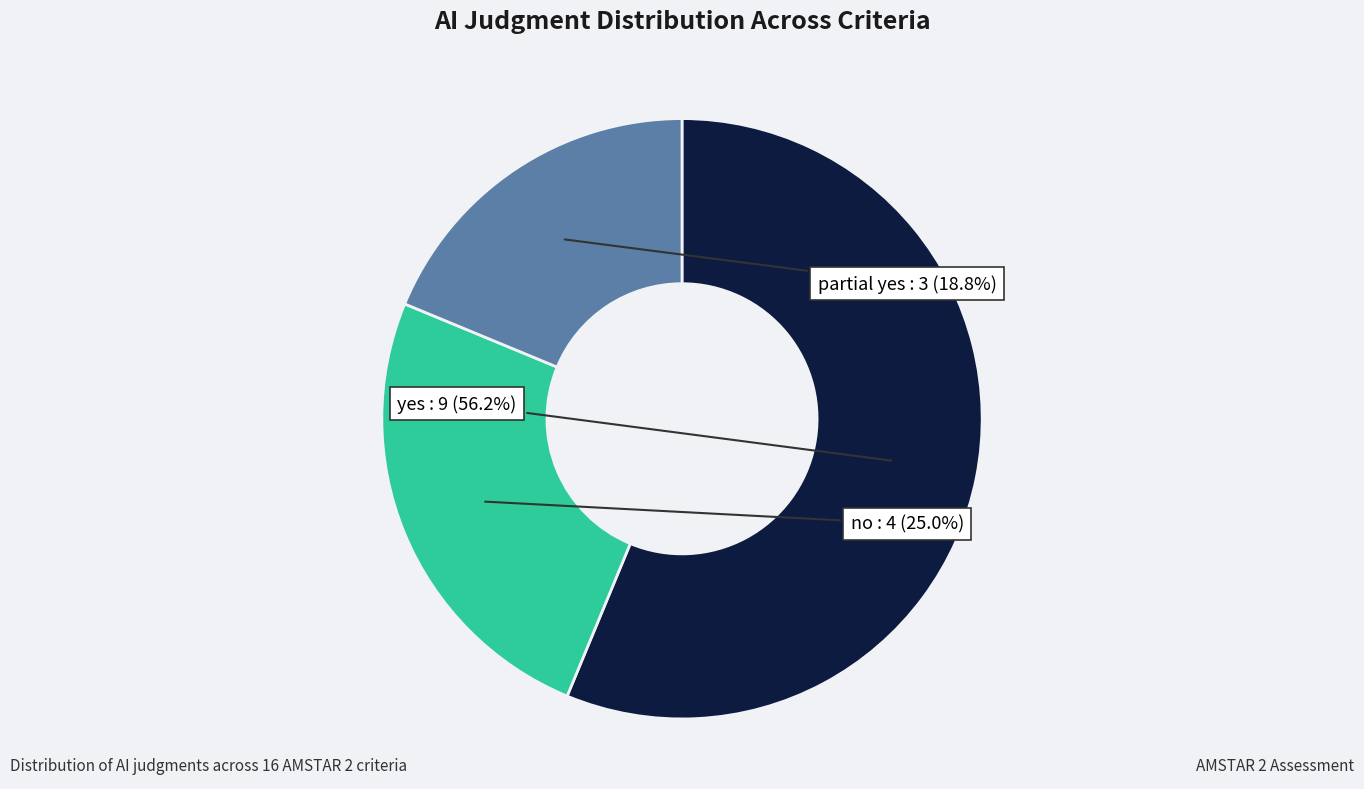

Which category has the biggest portion of the pie?

yes